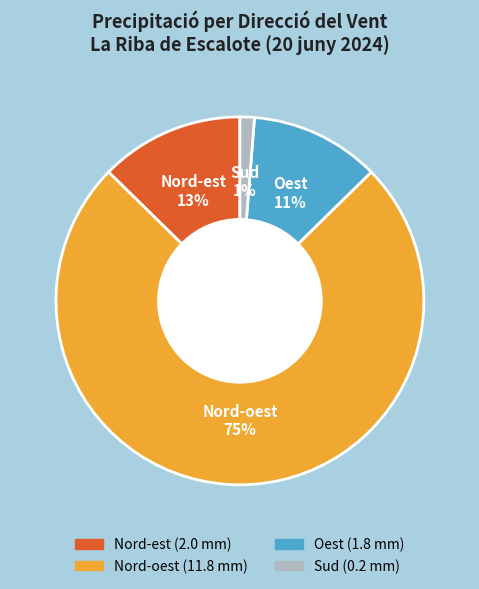

Is there a majority slice in this chart?

Yes